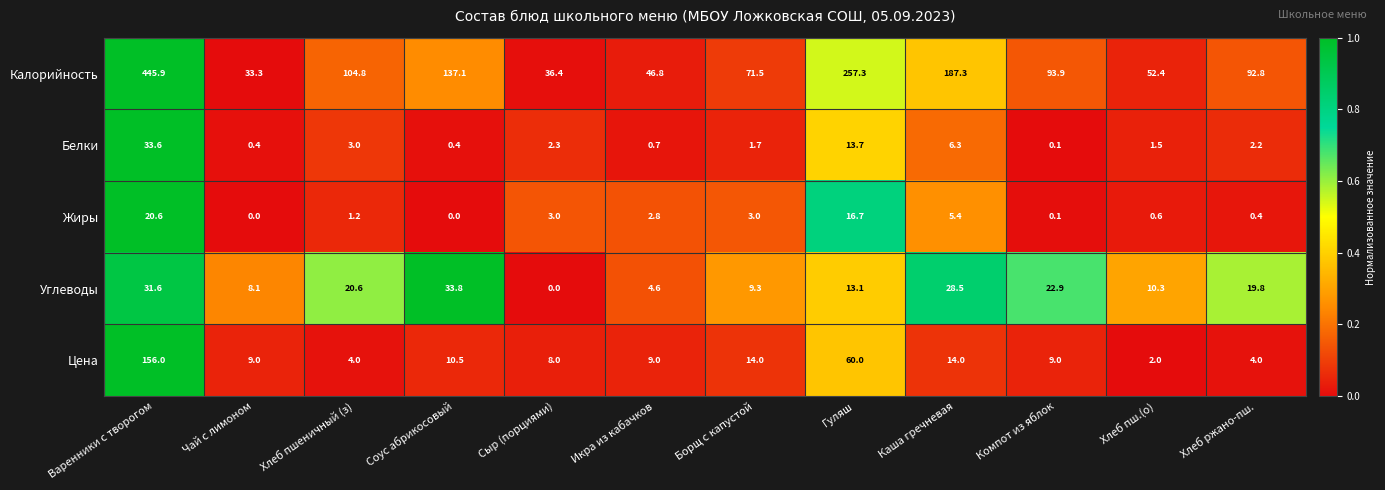

Between Каша гречневая and Хлеб пш.(о), which series saw the biggest shift?

Калорийность